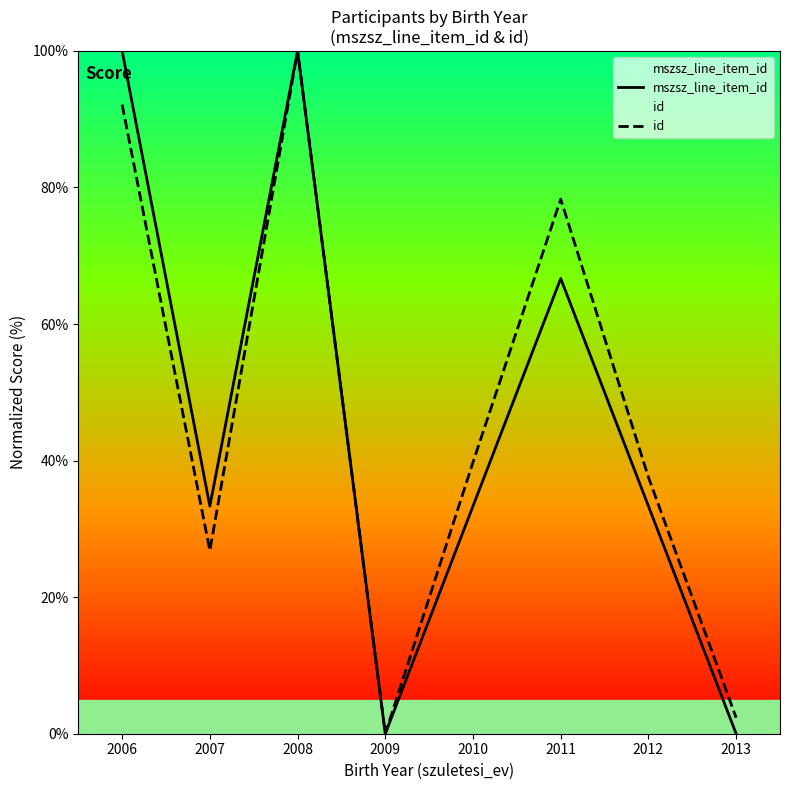

At which category does the chart reach its peak across all series?

2006